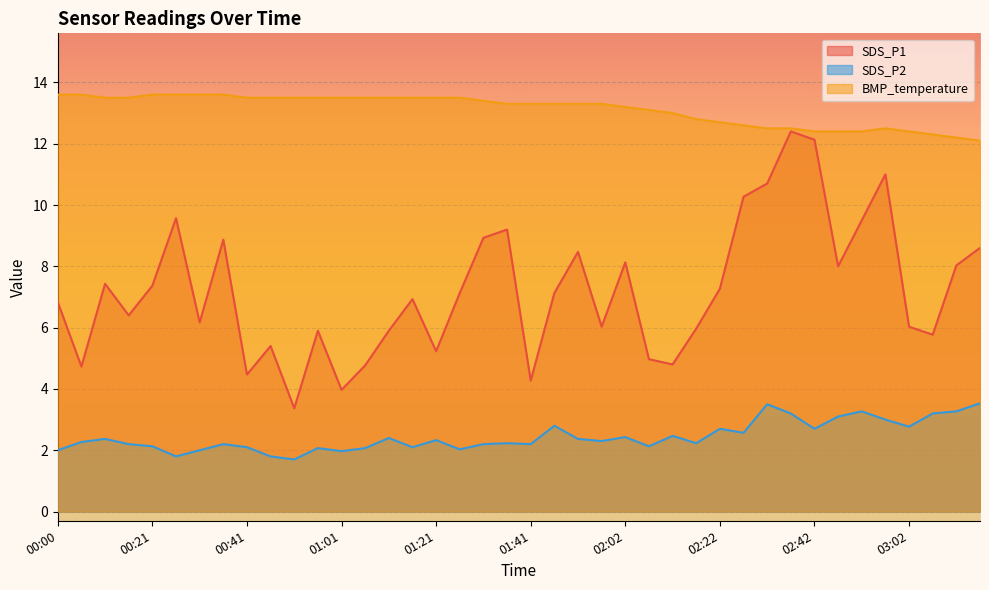

The SDS_P1 series shows 11.4 at 00:00. True or false?

False